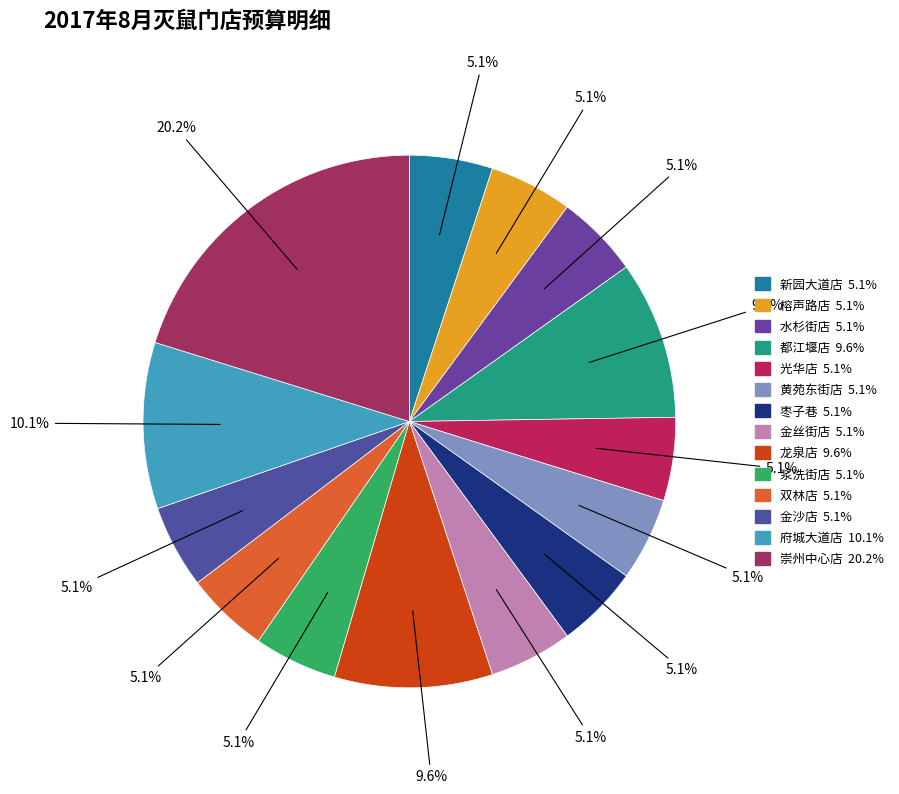

What is the total percentage of 光华店 and 崇州中心店?

25.3%